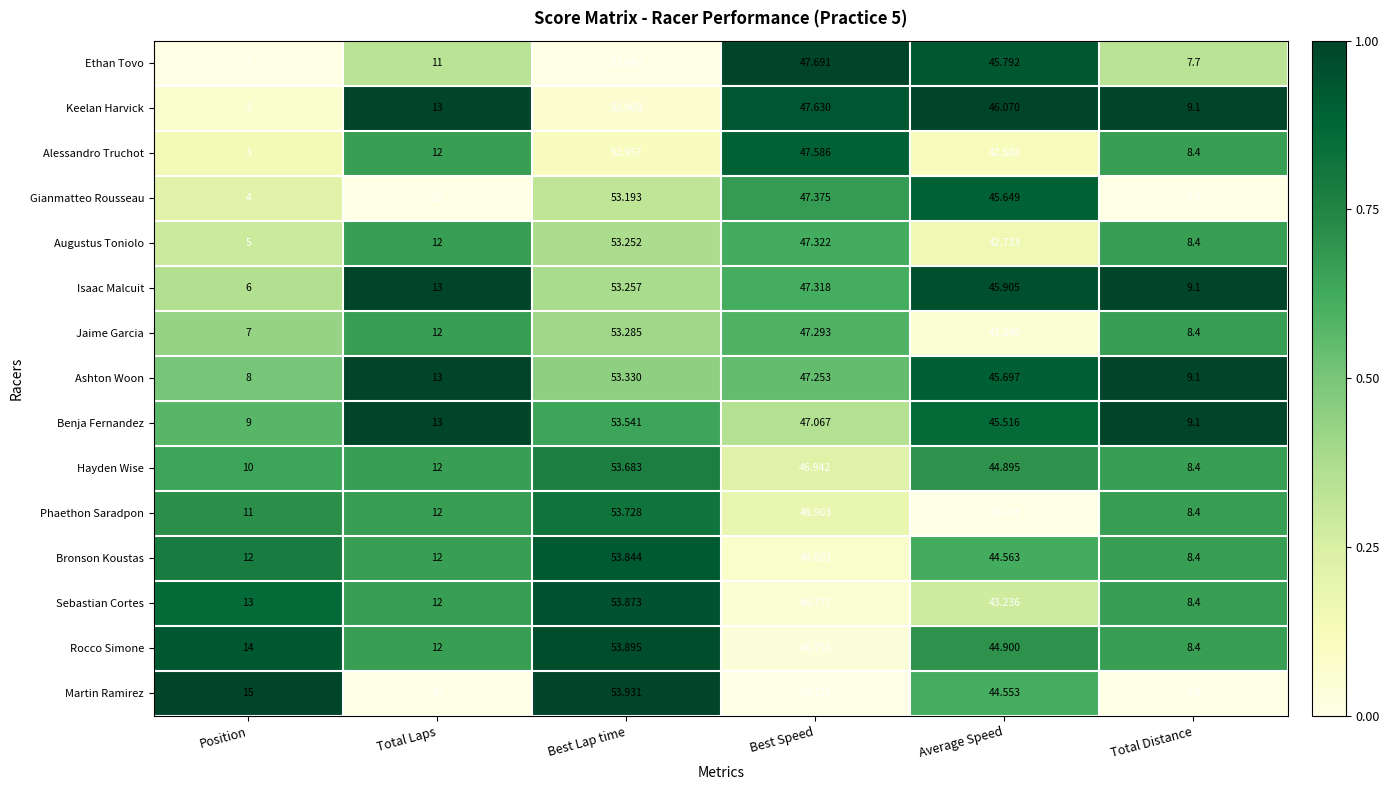

What is the total value across all series at Best Speed?

707.4